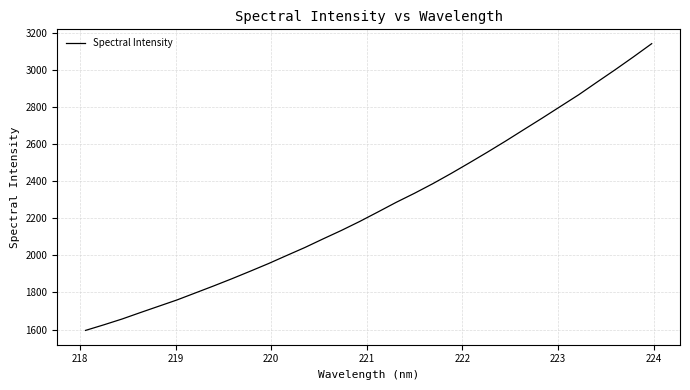

What is the maximum value shown in the chart?

3143.4